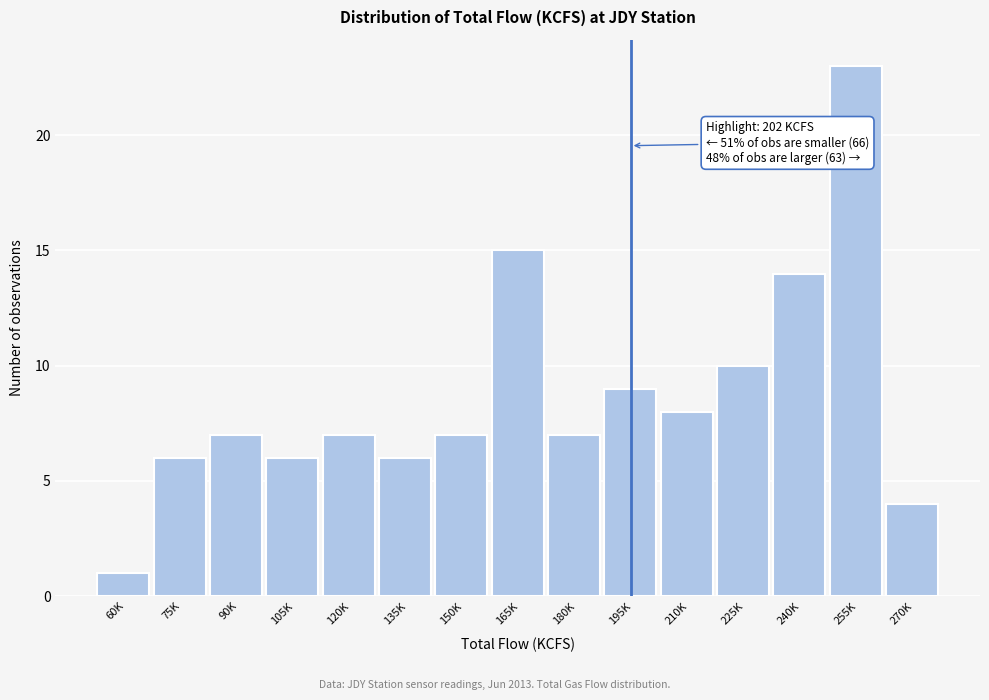

Reading left to right, list all the values displayed in this chart.

60K=1	75K=6	90K=7	105K=6	120K=7	135K=6	150K=7	165K=15	180K=7	195K=9	210K=8	225K=10	240K=14	255K=23	270K=4